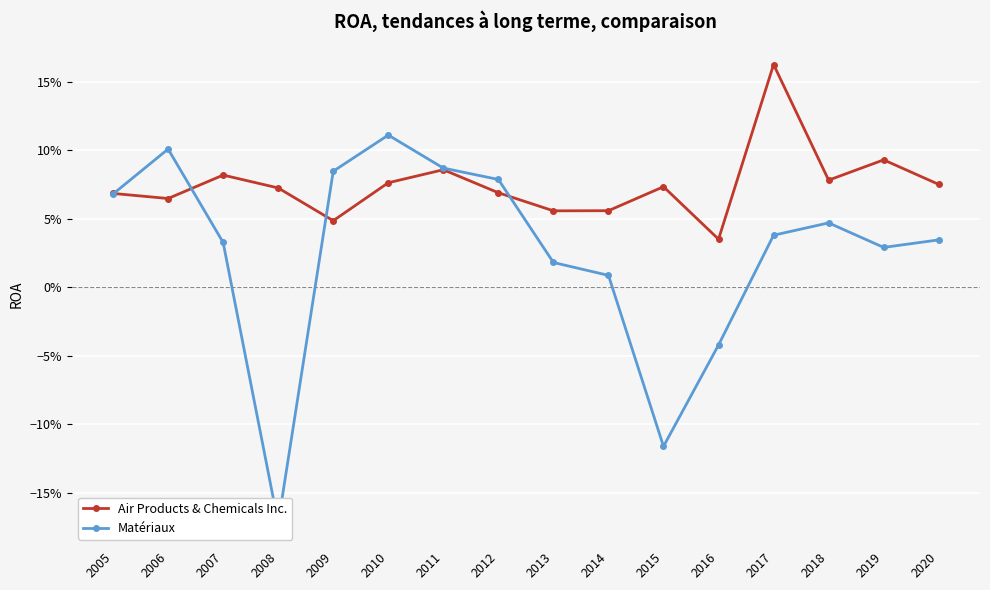

Is the value of Matériaux at 2010 greater than the value of Air Products & Chemicals Inc. at 2014?

Yes